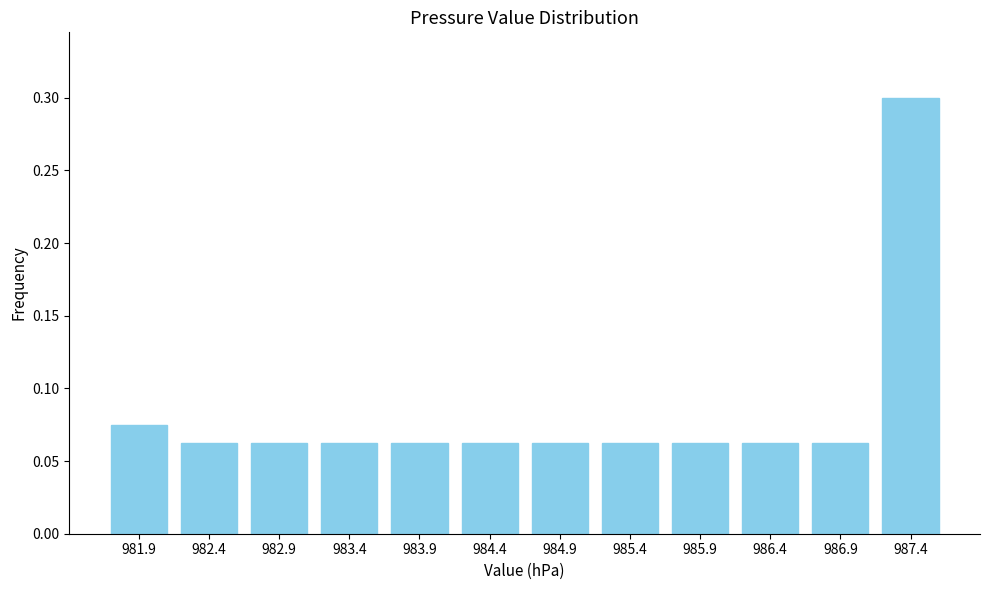

What is the change in value from 984.4 to 987.4?

+0.2